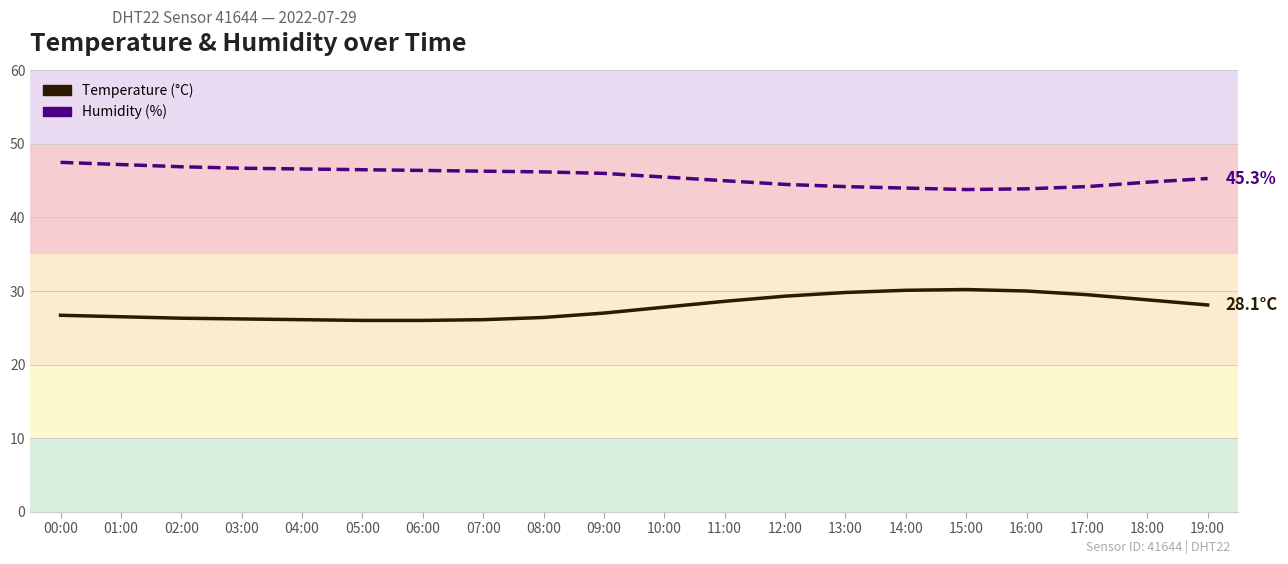

Which series has the largest total across all categories?

humidity